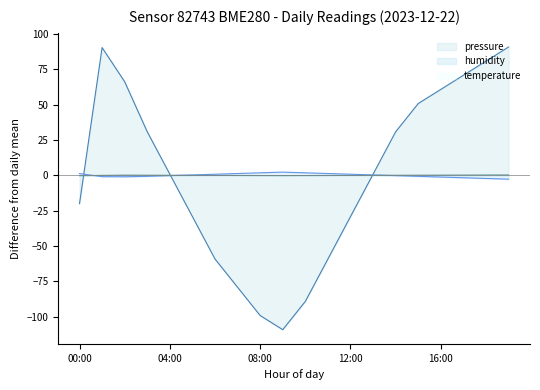

What is the difference between the highest and lowest values at 12:00?

30.0